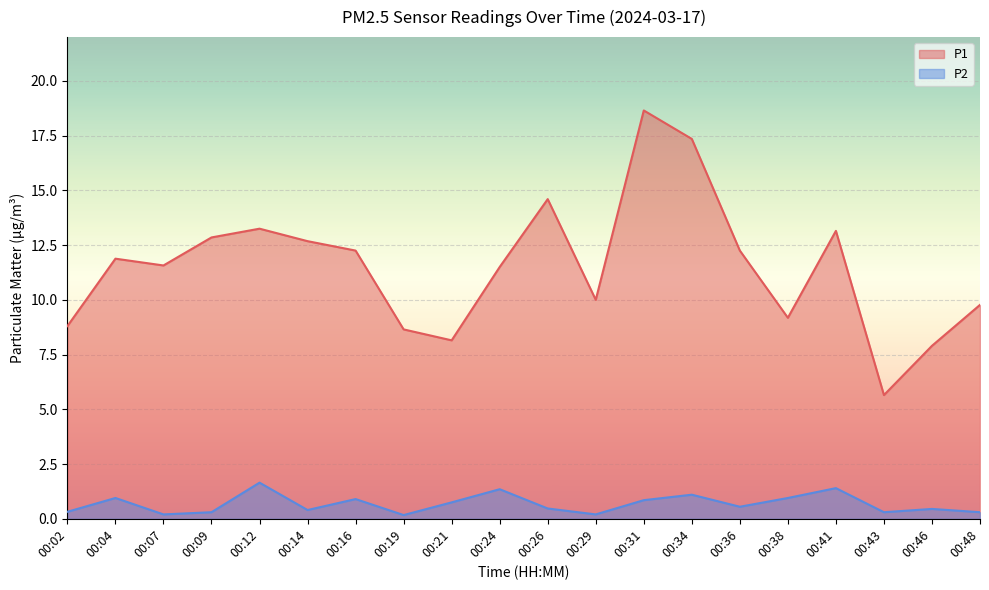

Does the chart display data point markers on the line(s)?

No